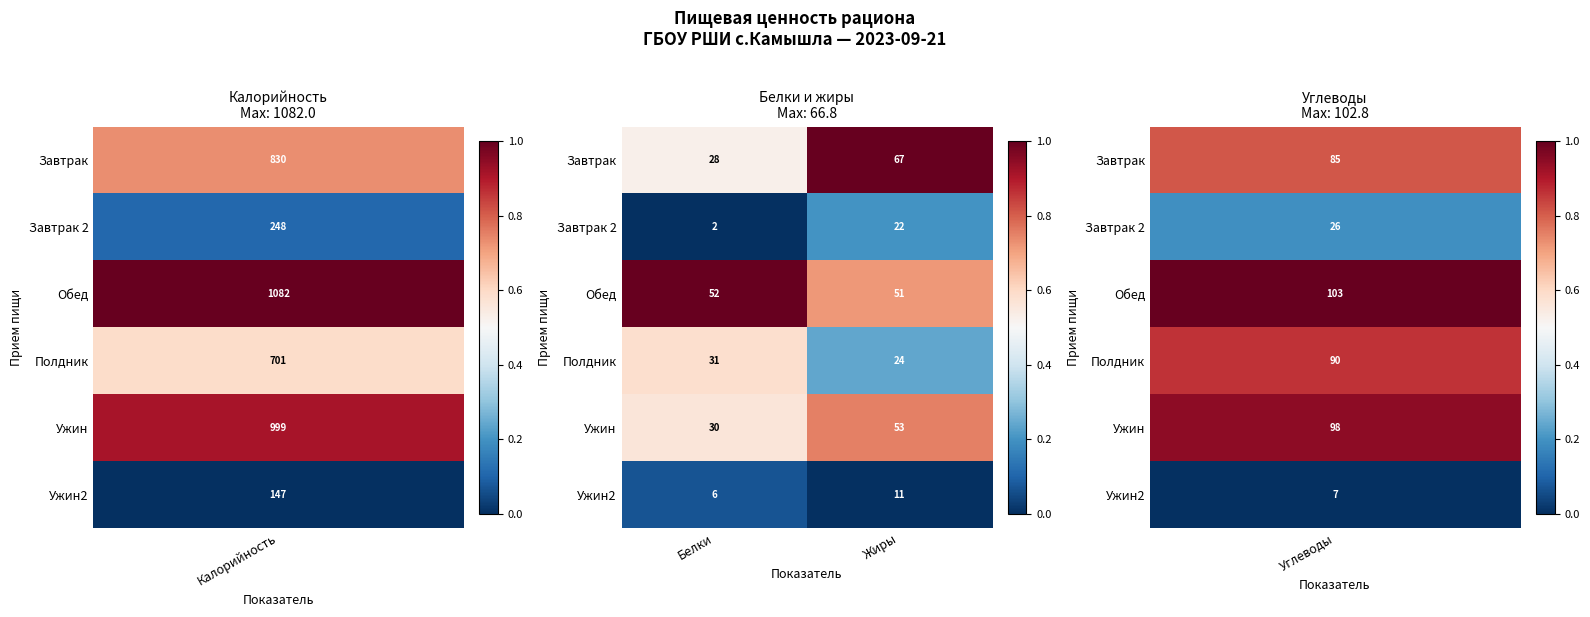

At which label is Ужин2 closest to 8?

Белки